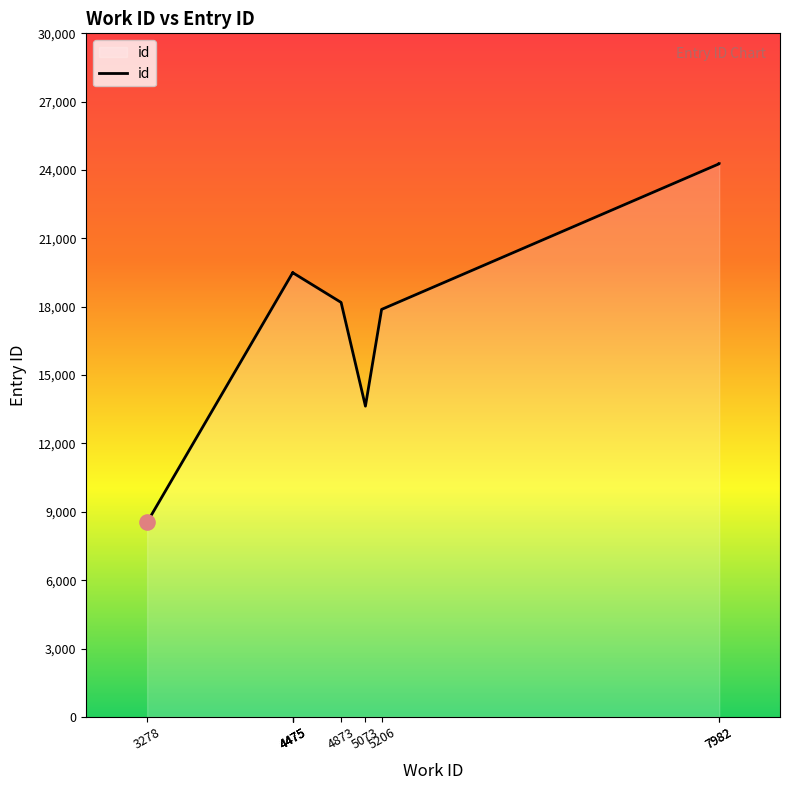

What is the ratio of the value at 7982 to the value at 4475?

1.2